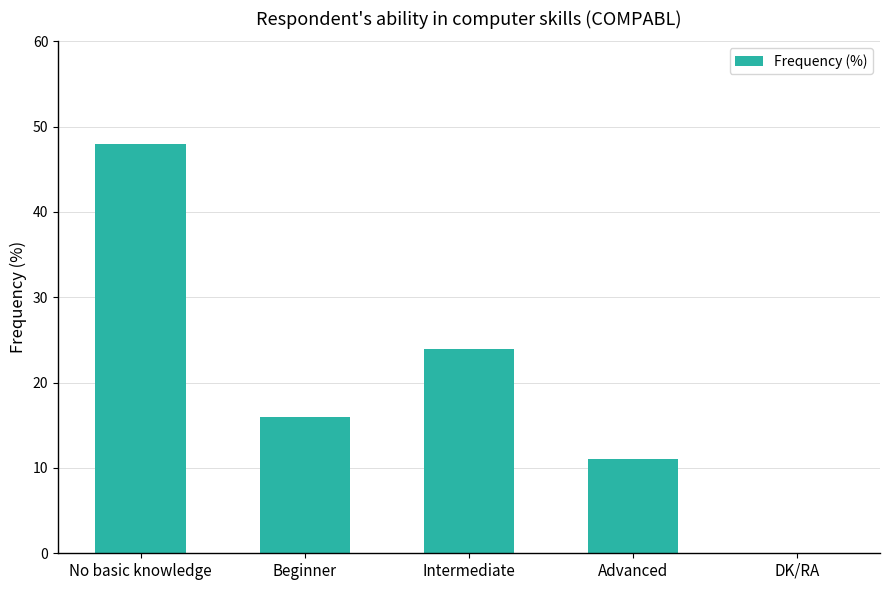

Which label corresponds to the largest value in the chart?

No basic knowledge